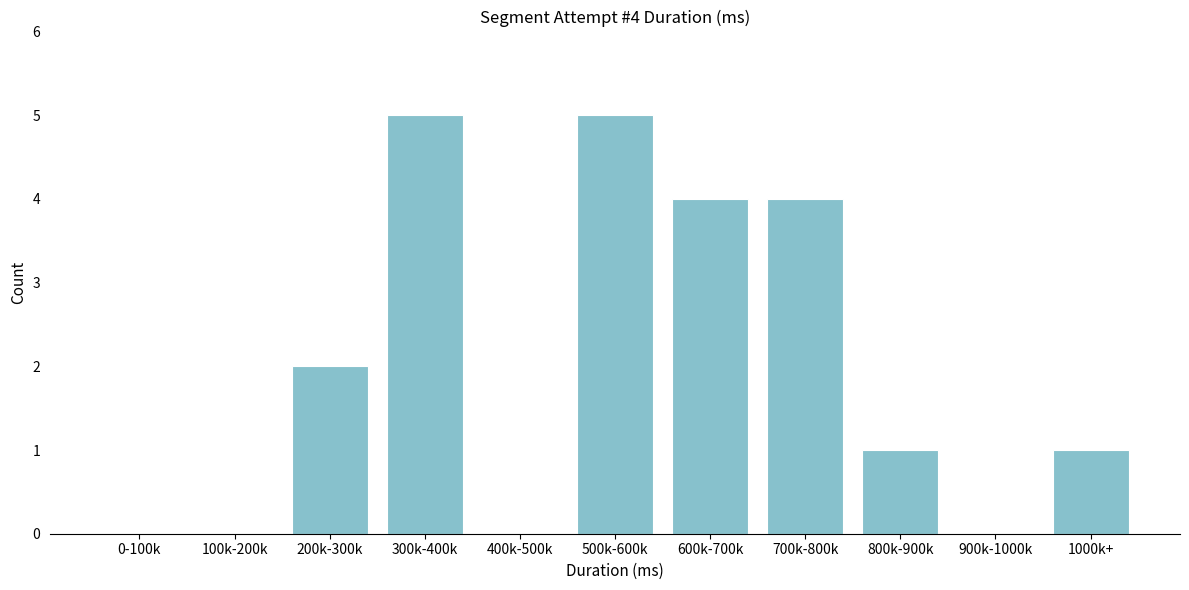

Reading left to right, transcribe all the data shown in this chart.

0-100k=0	100k-200k=0	200k-300k=2	300k-400k=5	400k-500k=0	500k-600k=5	600k-700k=4	700k-800k=4	800k-900k=1	900k-1000k=0	1000k+=1